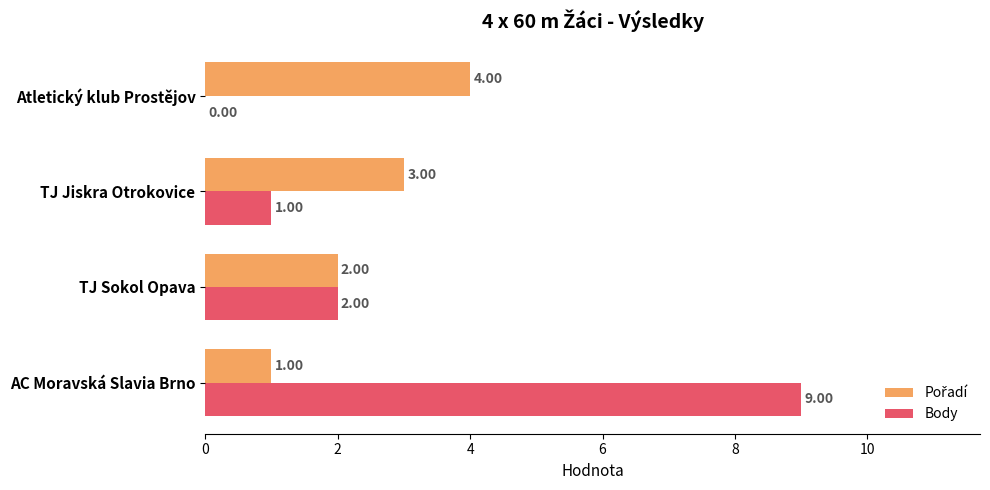

Which series has the widest spread of values?

Body